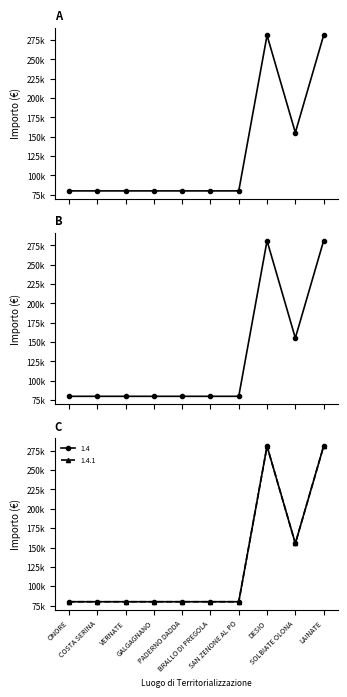

What is the difference between the second highest and minimum values in the 1.4 series?

201010